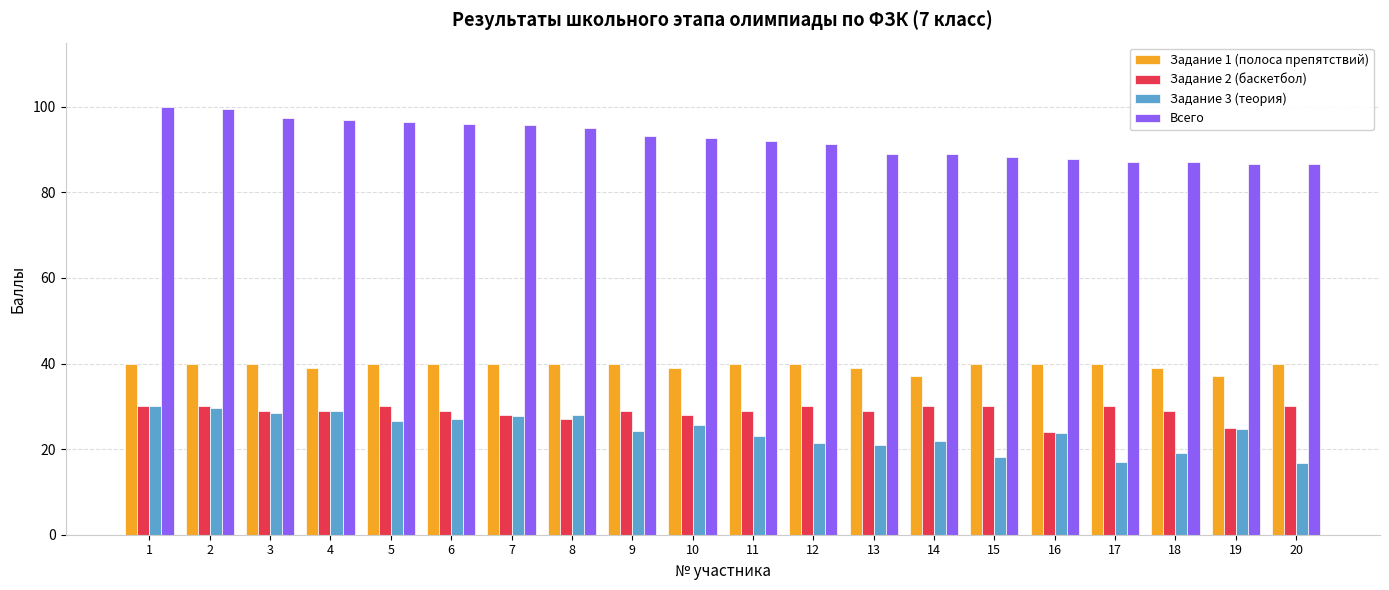

How many distinct data groups are displayed?

4